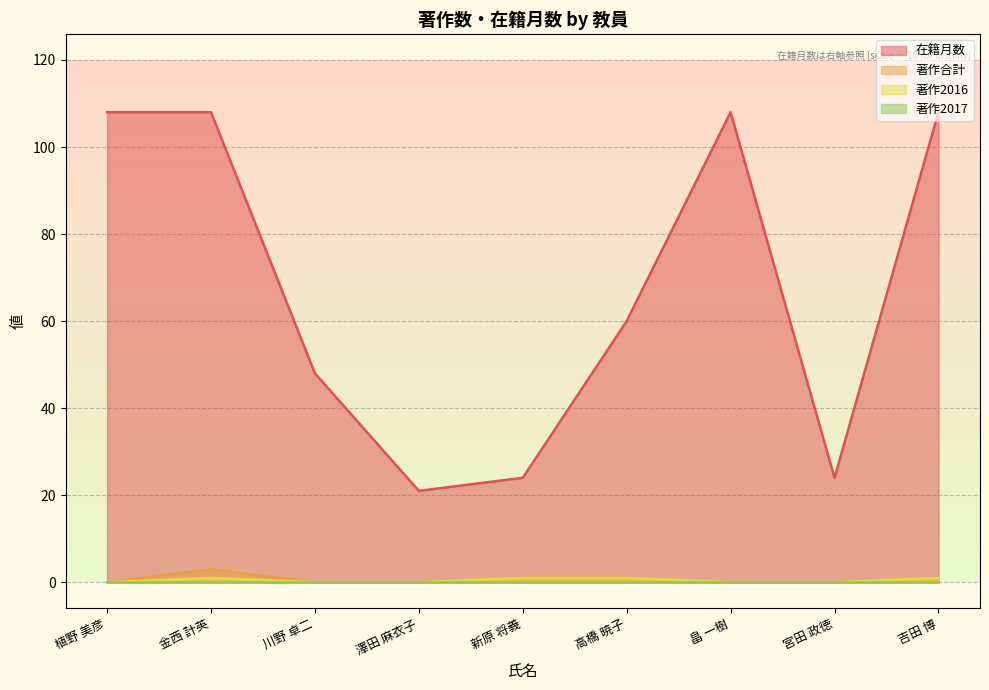

Which series has the largest total across all categories?

在籍月数